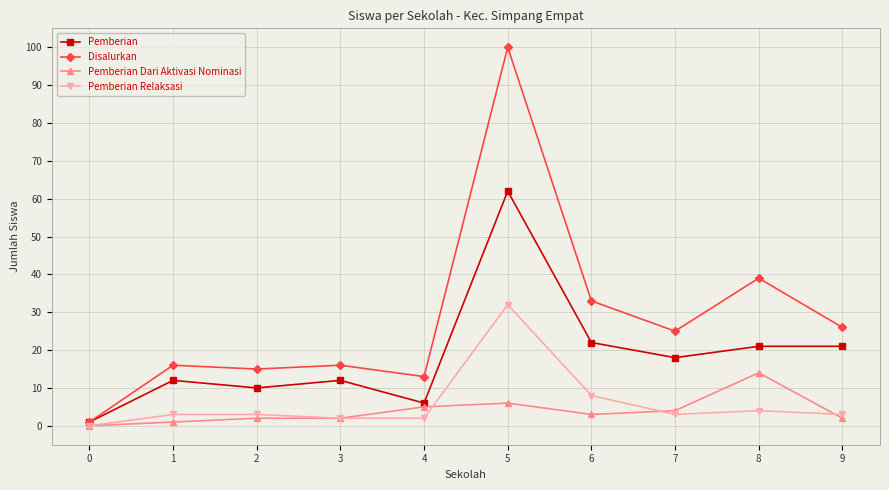

True or false: Disalurkan has more than 2 points higher than both neighbors.

True